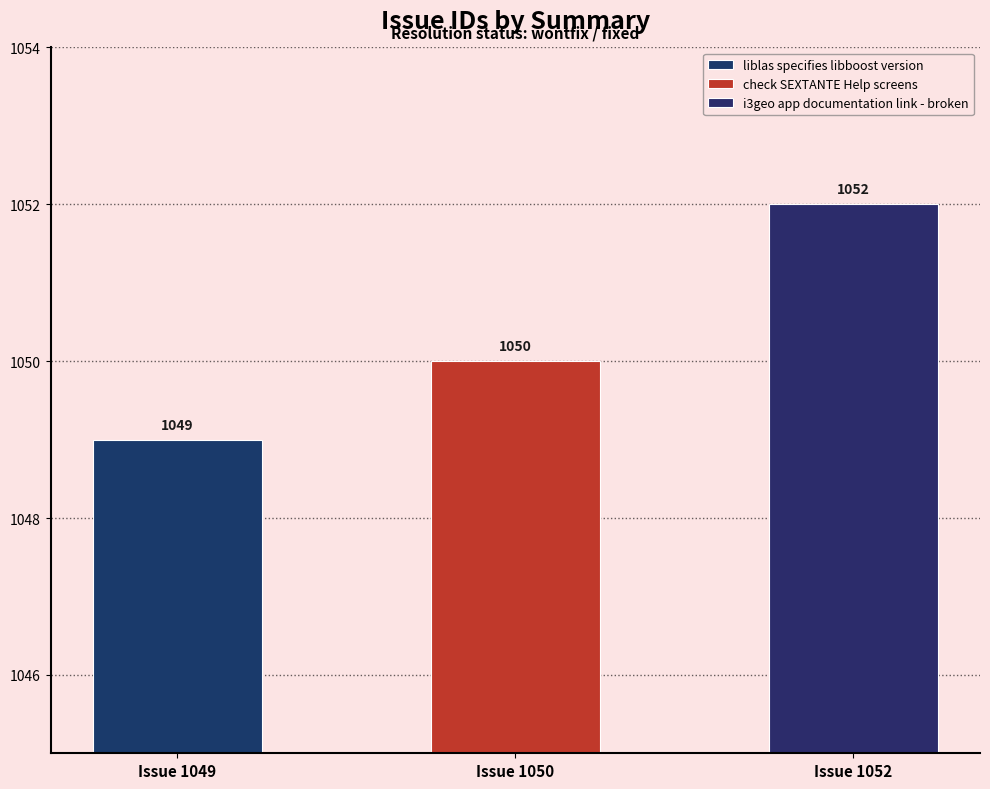

Which has a higher value, Issue 1050 or Issue 1049?

Issue 1050